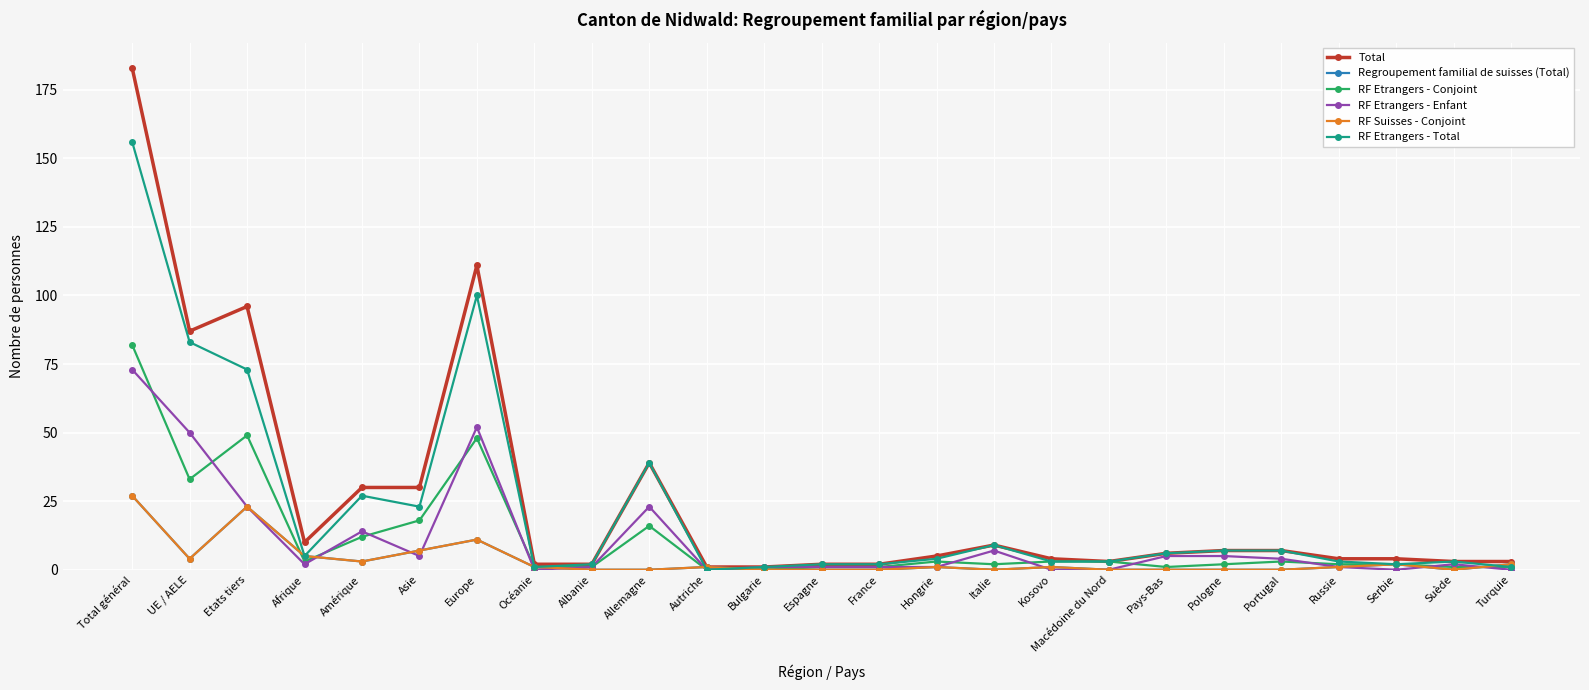

What is the total value across all series at Asie?

90